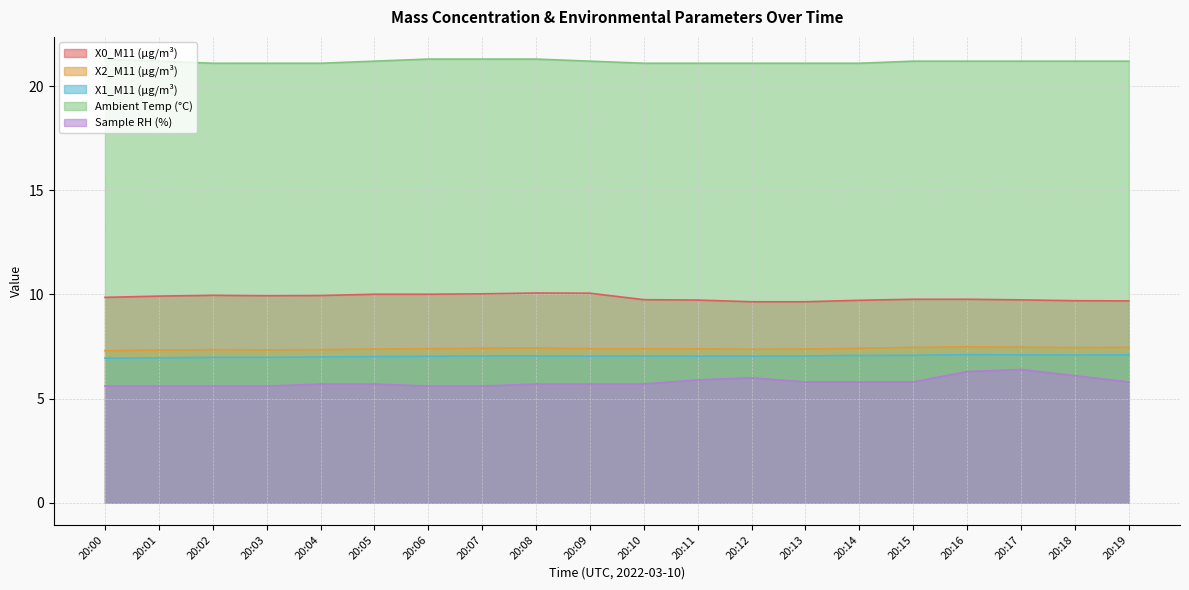

Between 20:12 and 20:15, which series saw the biggest shift?

Sample RH (%)